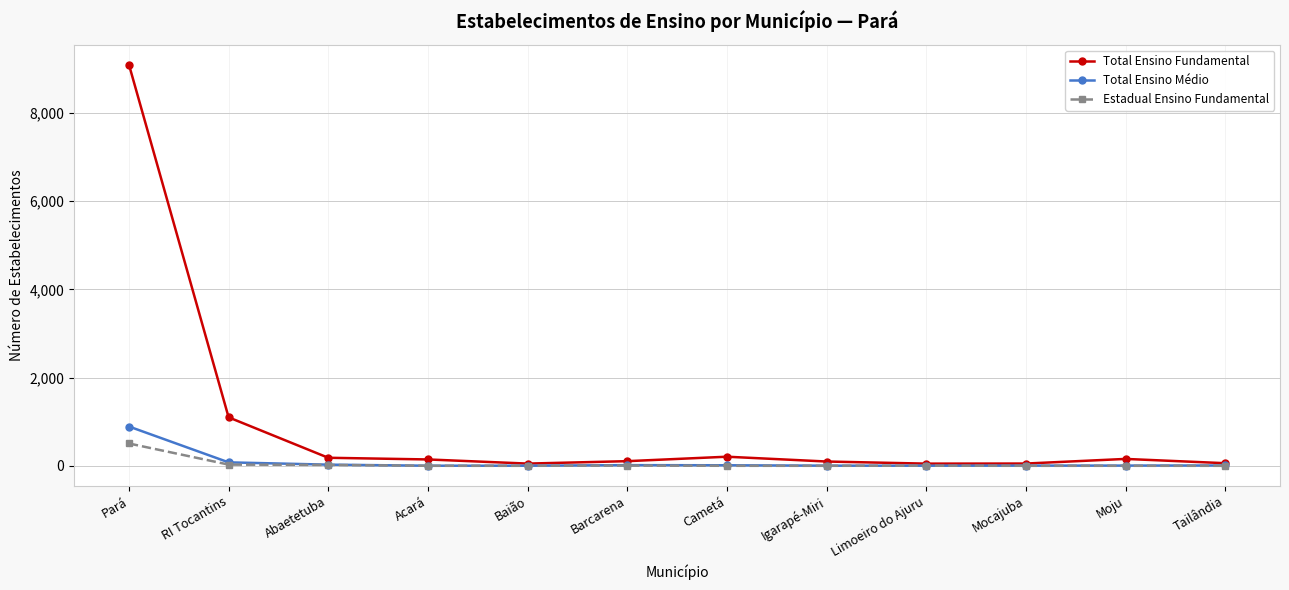

At which label is Total Ensino Fundamental closest to 4572?

RI Tocantins